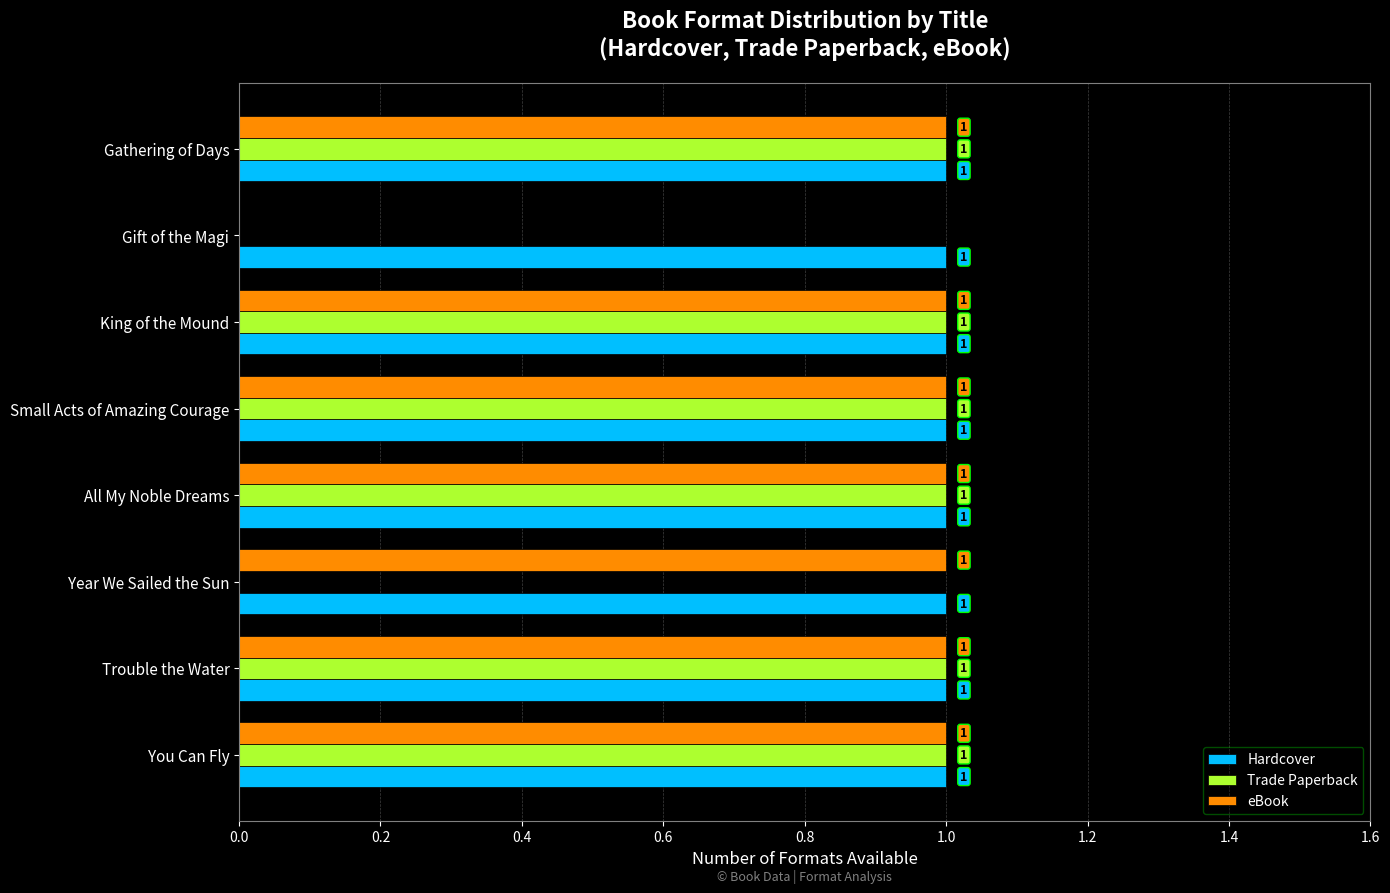

What is the sum of all Trade Paperback values?

6